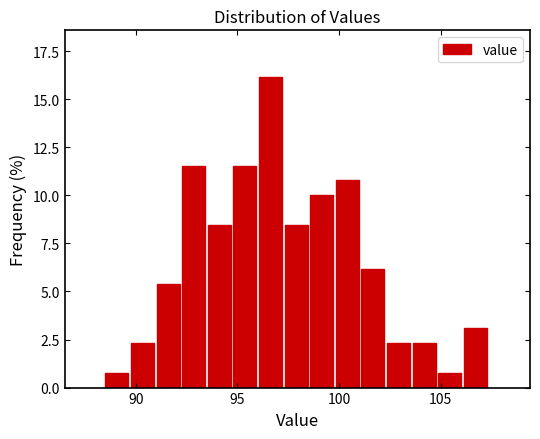

Around what value on the x-axis is the tallest bar? Give the approximate position of its centre, as read against the axis.

96.5